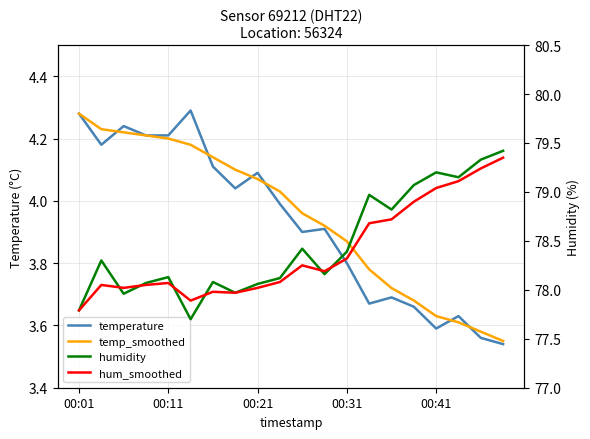

The value of temperature at 6 is 4.1. True or false?

True